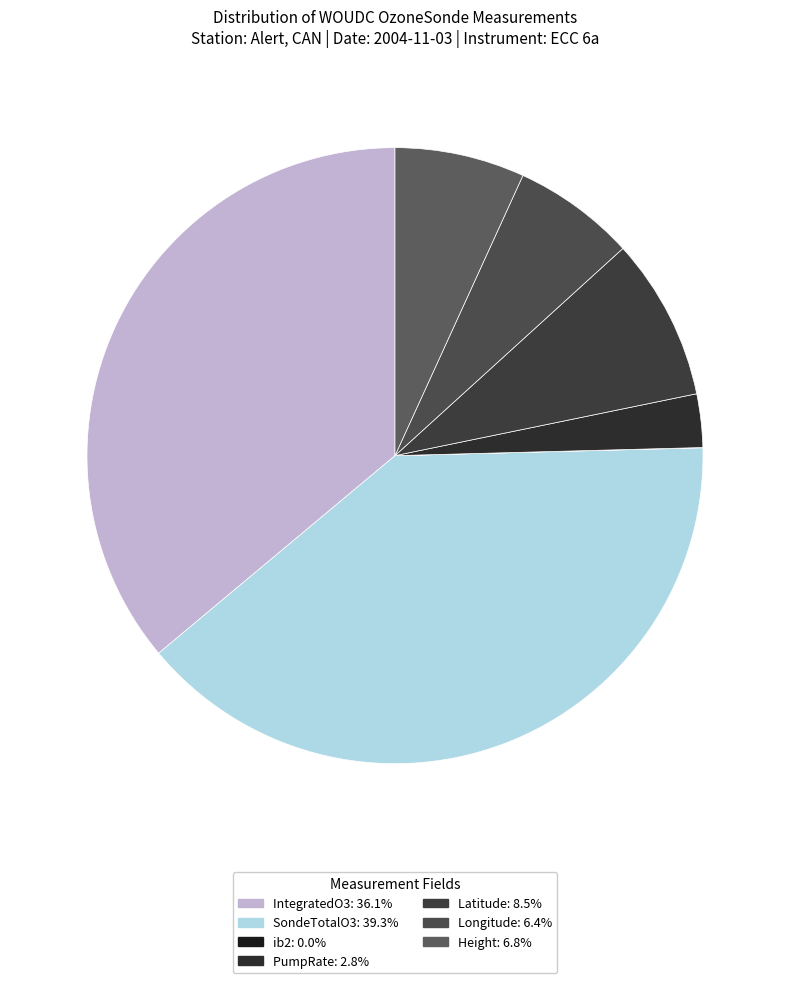

True or false: Latitude accounts for 9% of the total.

True